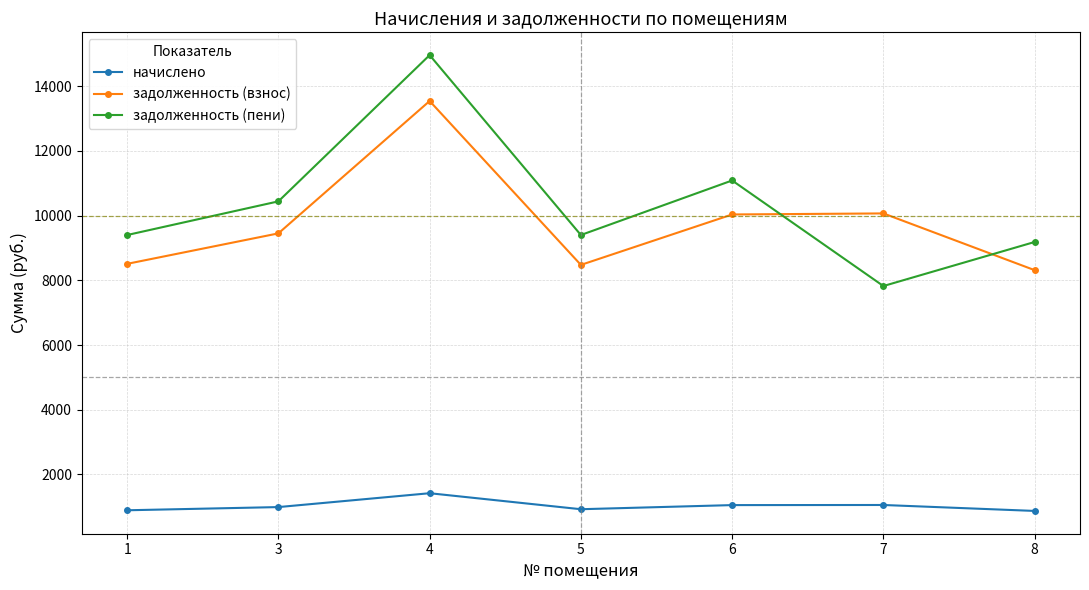

What is the sum of all начислено values?

7200.4